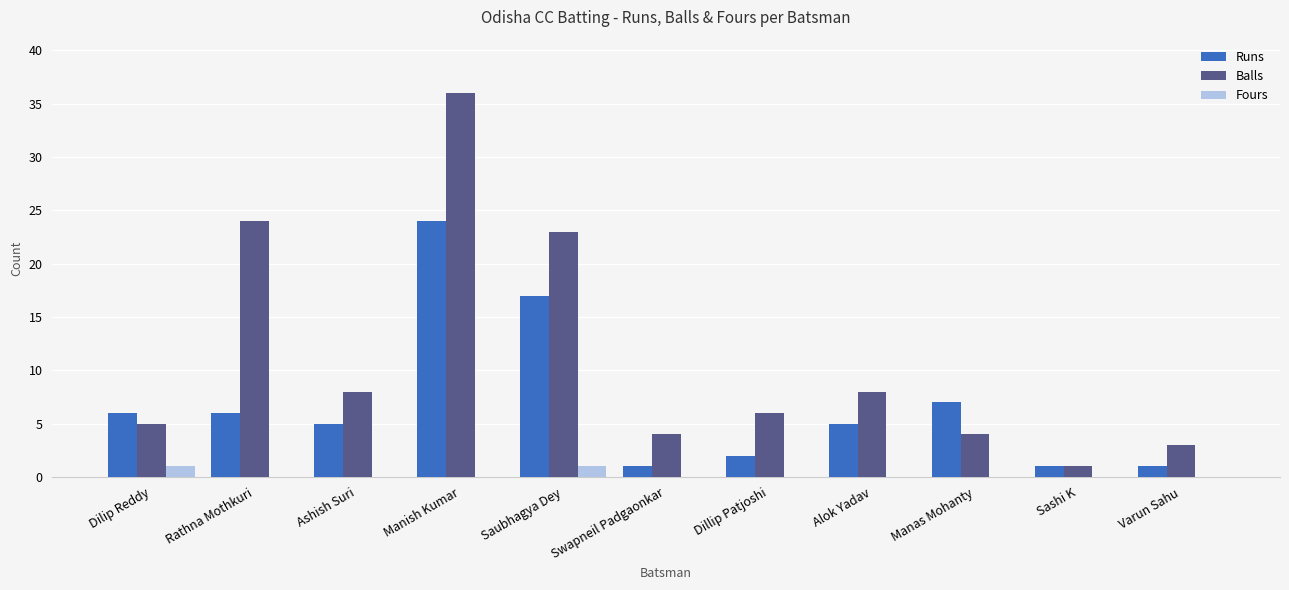

Which series changed the most between Rathna Mothkuri and Manas Mohanty?

Balls